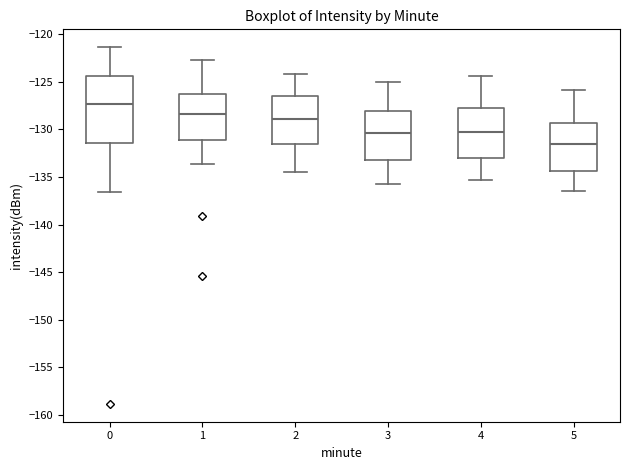

Reading left to right, read every box against the y-axis: the position of its median line, the range the box covers, and the ends of its whiskers. The values are not printed on the chart, so give them approximately, as read against the axis.

0: median -127.5, box -131.5 to -124.5, whiskers -136.5 to -121.5
1: median -128.5, box -131.0 to -126.0, whiskers -133.5 to -122.5
2: median -129.0, box -131.5 to -126.5, whiskers -134.5 to -124.0
3: median -130.5, box -133.0 to -128.0, whiskers -135.5 to -125.0
4: median -130.0, box -133.0 to -127.5, whiskers -135.5 to -124.5
5: median -131.5, box -134.5 to -129.5, whiskers -136.5 to -126.0